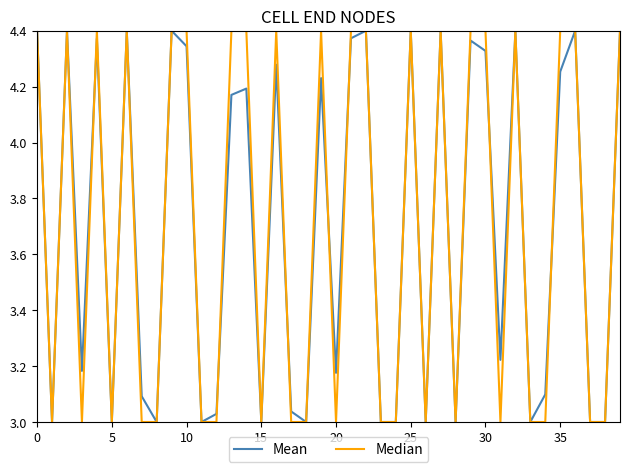

What are all the series names shown in the legend?

Mean, Median